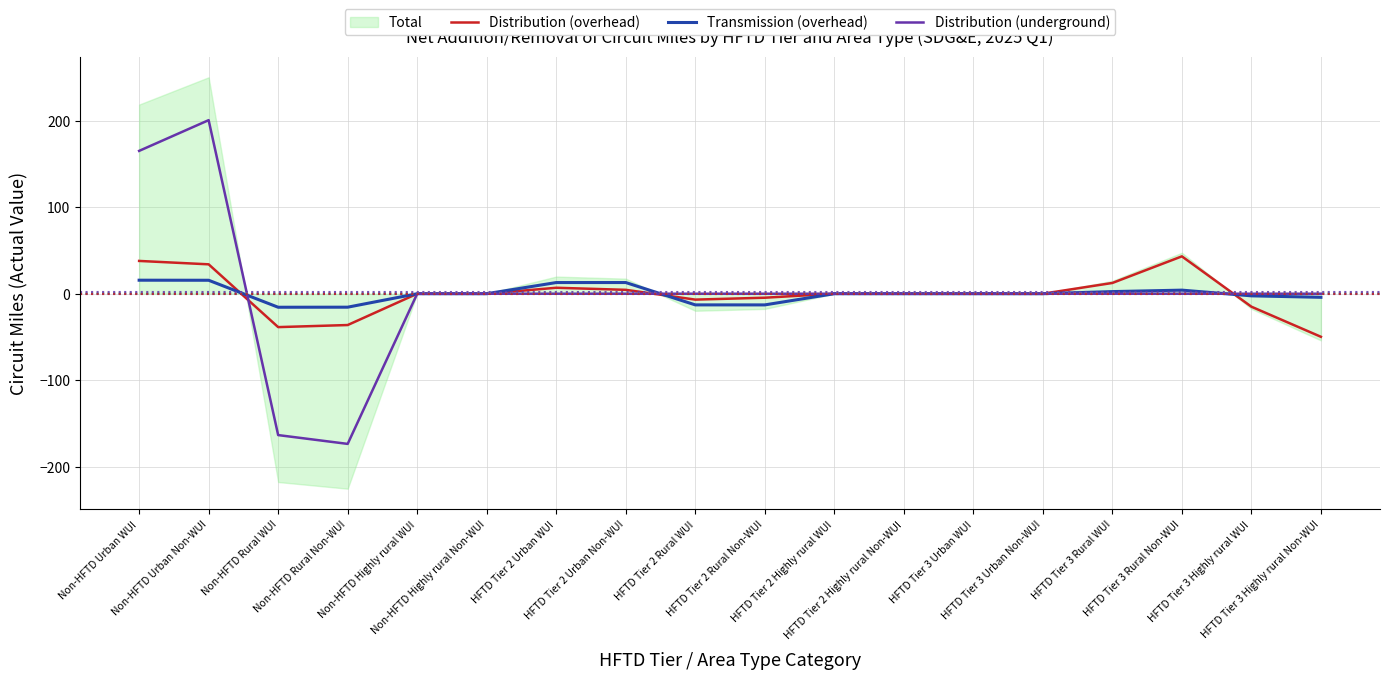

What is the highest value of the Transmission (overhead) series?

15.6